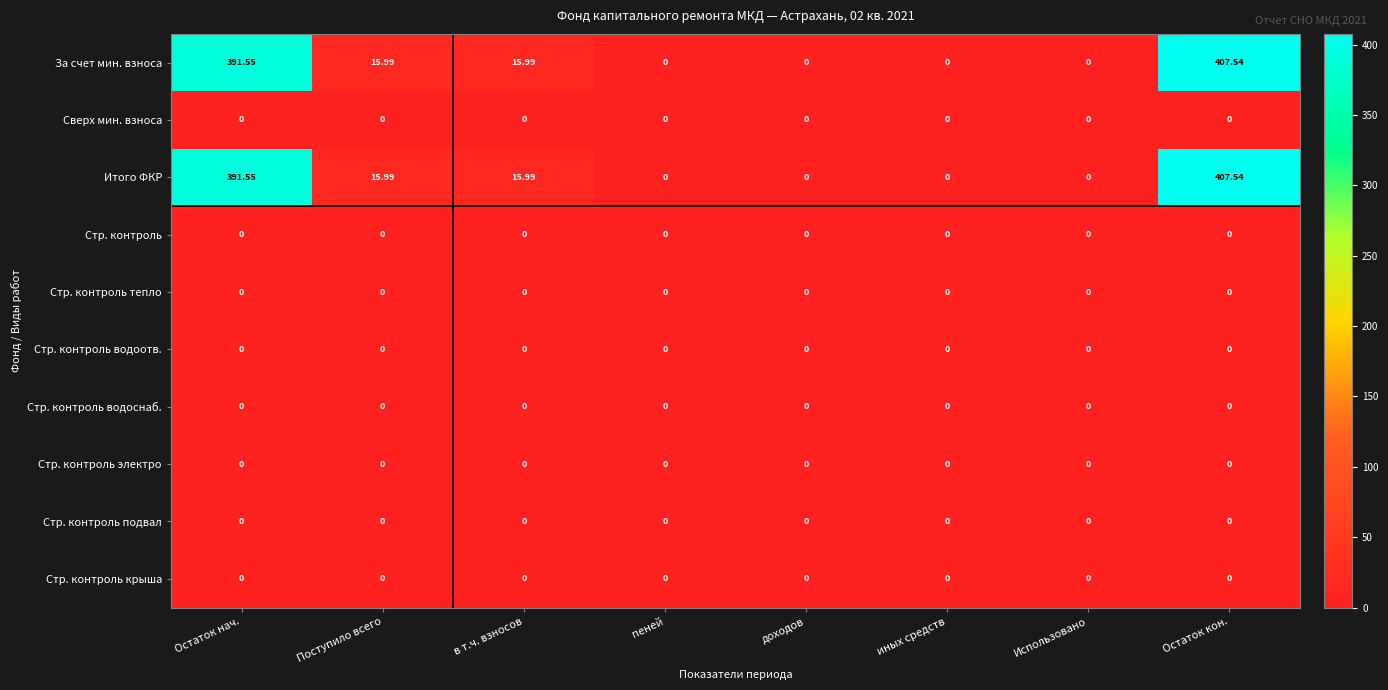

At how many categories does at least one series exceed 174?

2